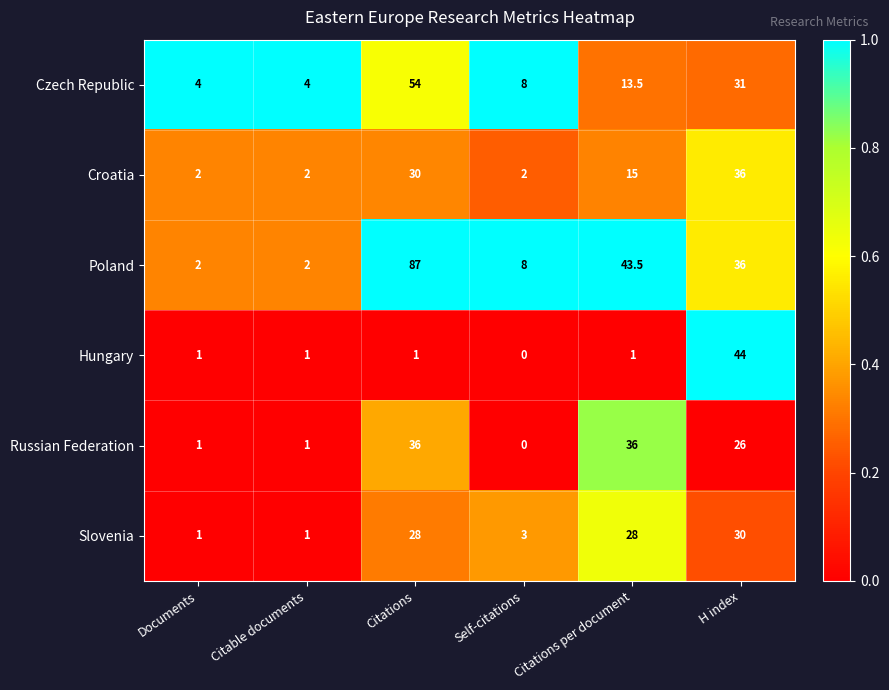

Rank the series at Citations from highest to lowest value.

Poland, Czech Republic, Russian Federation, Croatia, Slovenia, Hungary